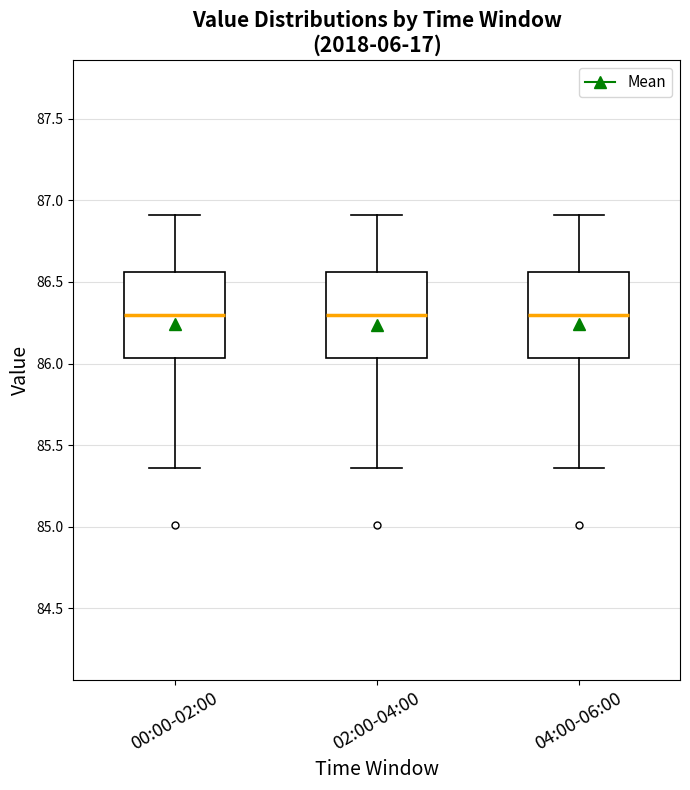

Where does the upper whisker of the box for 00:00-02:00 end on the y-axis? The values are not printed on the chart, so give them approximately, as read against the axis.

86.90